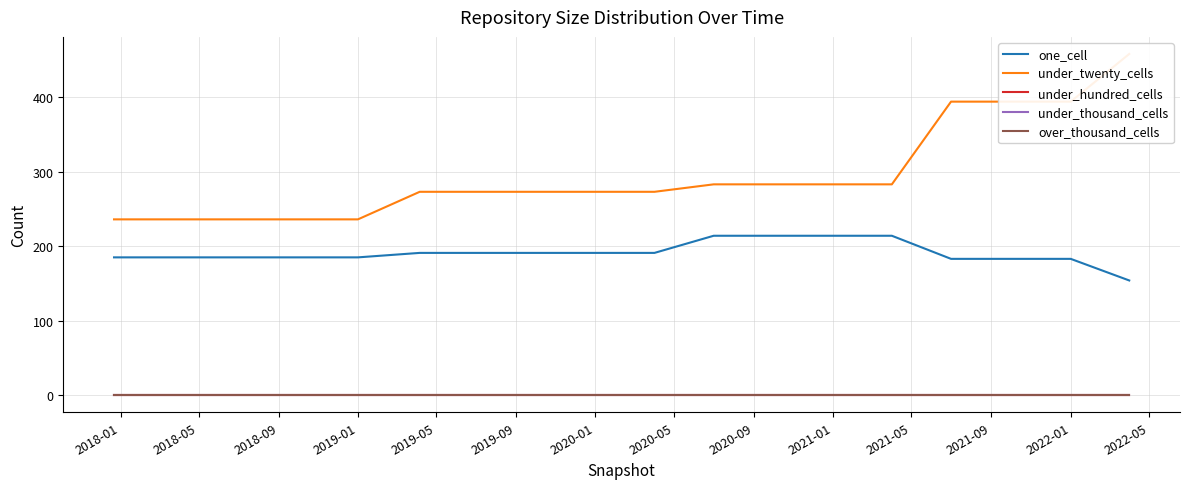

What is the label of the 10th point from the right?

2020-01